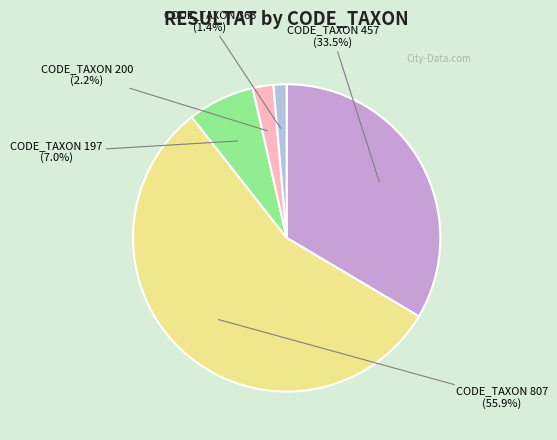

How many segments does this pie chart have?

5